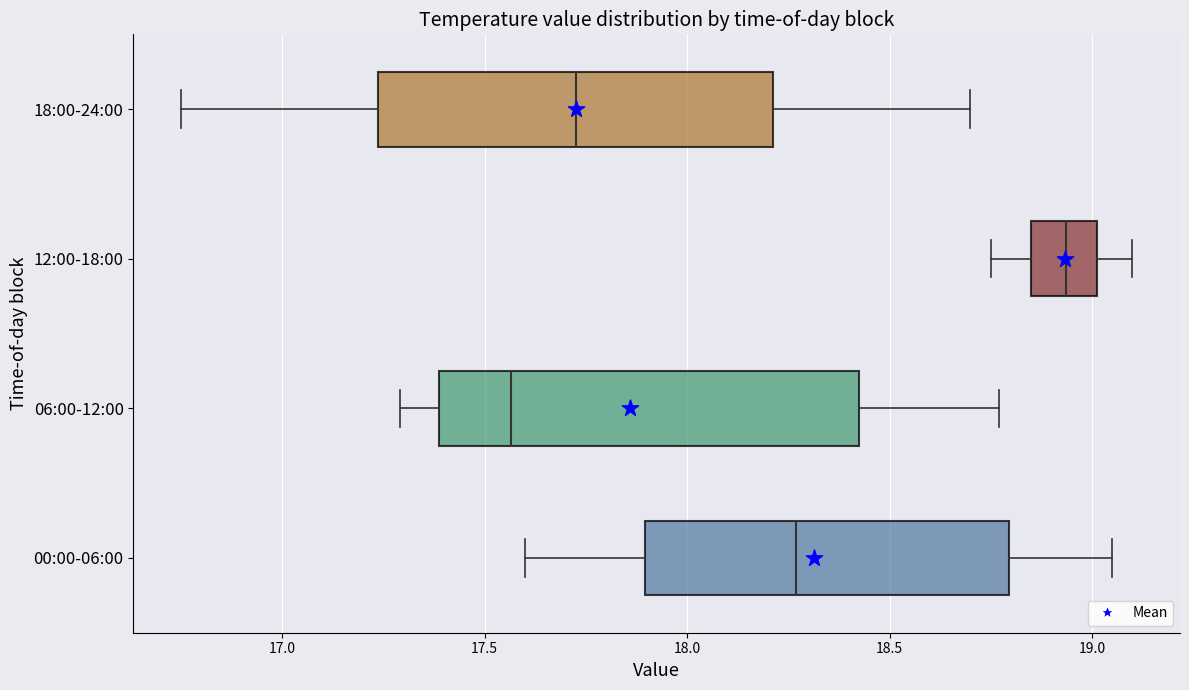

Reading bottom to top, read every box against the x-axis: the position of its median line, the range the box covers, and the ends of its whiskers. The values are not printed on the chart, so give them approximately, as read against the axis.

00:00-06:00: median 18.25, box 17.90 to 18.80, whiskers 17.60 to 19.05
06:00-12:00: median 17.55, box 17.40 to 18.45, whiskers 17.30 to 18.75
12:00-18:00: median 18.95, box 18.85 to 19.00, whiskers 18.75 to 19.10
18:00-24:00: median 17.75, box 17.25 to 18.20, whiskers 16.75 to 18.70